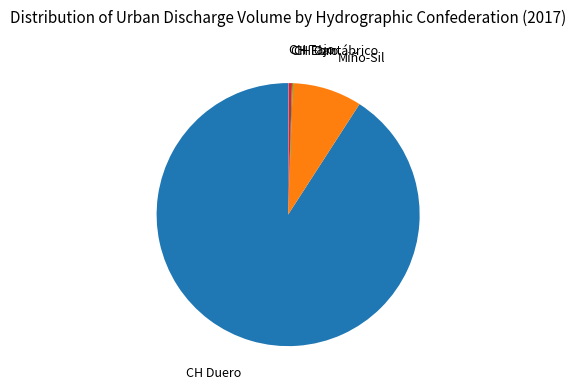

Which slice represents more than half of the pie?

CH Duero